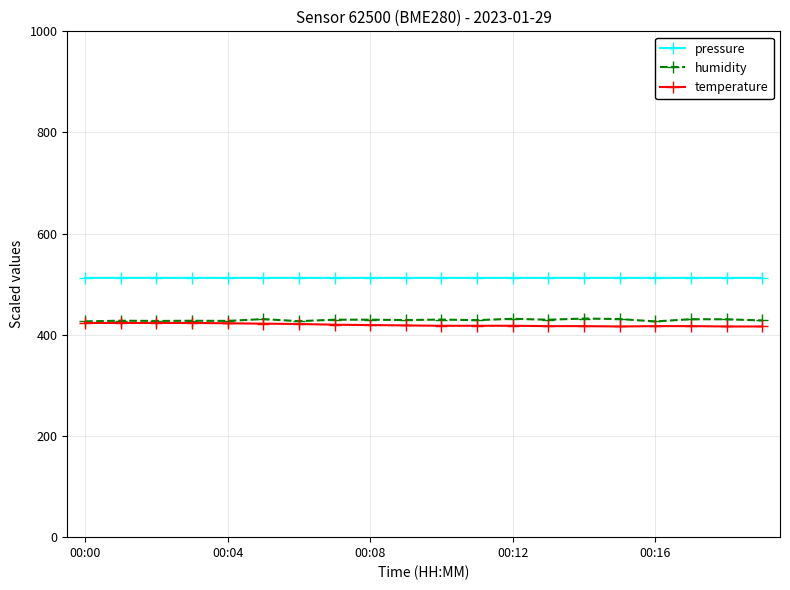

True or false: humidity has more than 2 interior local peaks.

True